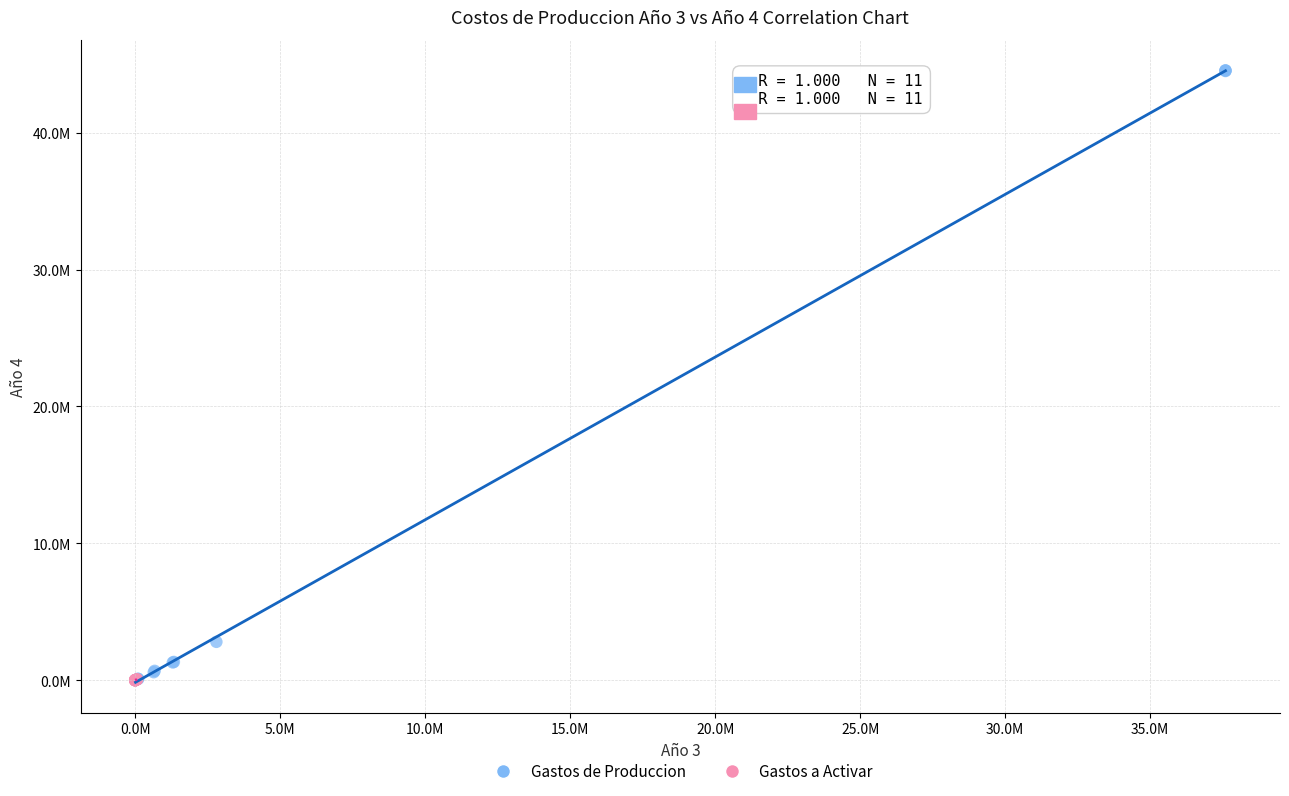

Which series has the widest spread of Y values?

Gastos de Produccion